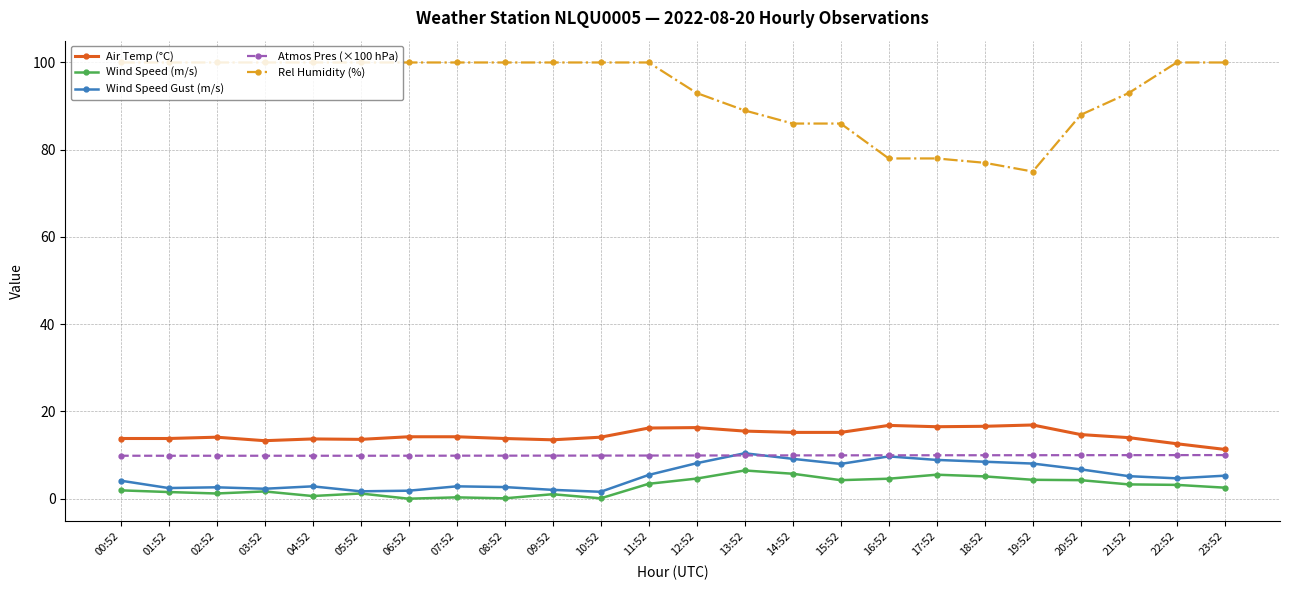

Is the value of Air Temp (°C) at 02:52 greater than the value of Atmos Pres (×100 hPa) at 09:52?

Yes